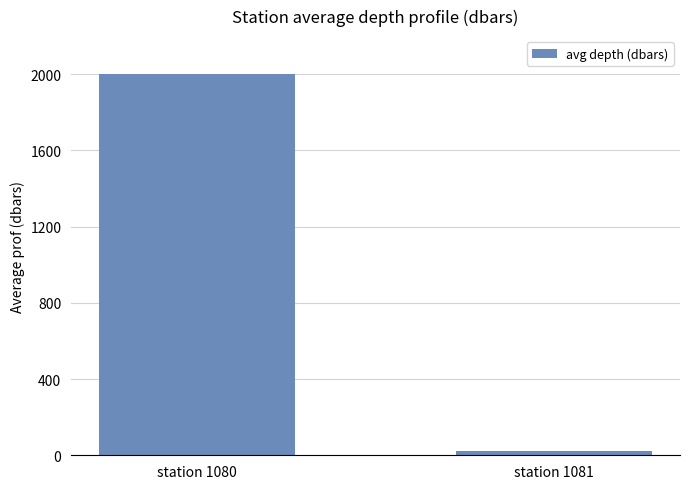

Does the chart contain any negative values?

No